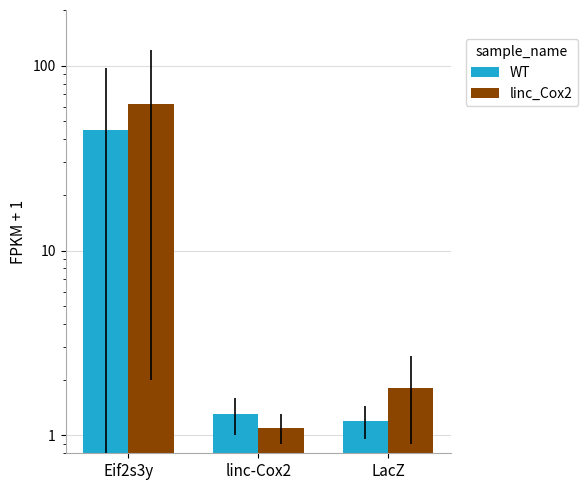

At LacZ, list the series in order from largest to smallest.

linc_Cox2, WT